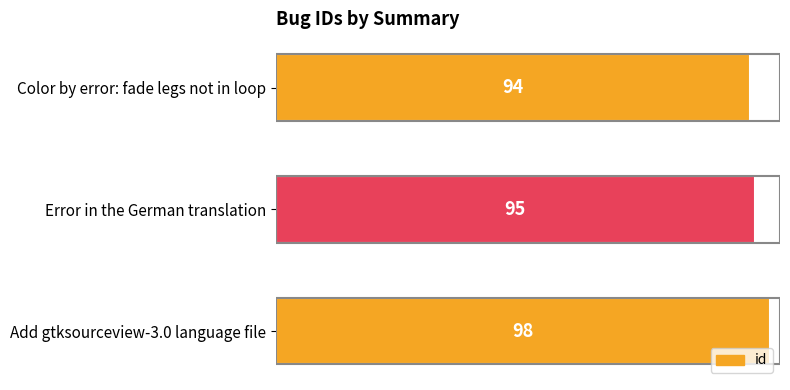

What is the ratio of the value at Add gtksourceview-3.0 language file to the value at Error in the German translation?

1.0